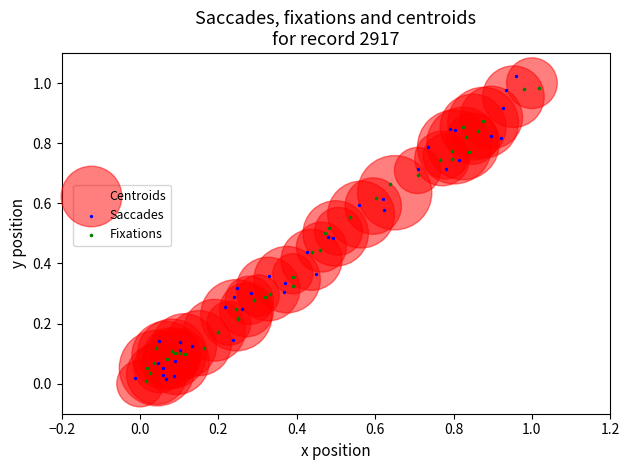

Which series has the widest spread of Y values?

Saccades